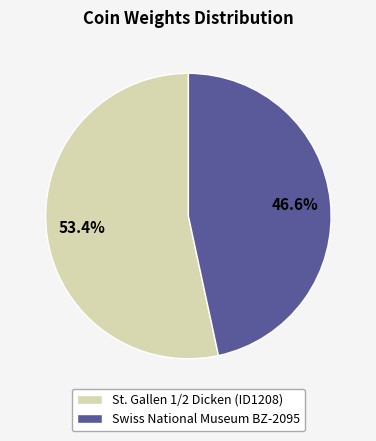

Approximately how many times larger is the value at Swiss National Museum BZ-2095 compared to St. Gallen 1/2 Dicken (ID1208)?

0.9